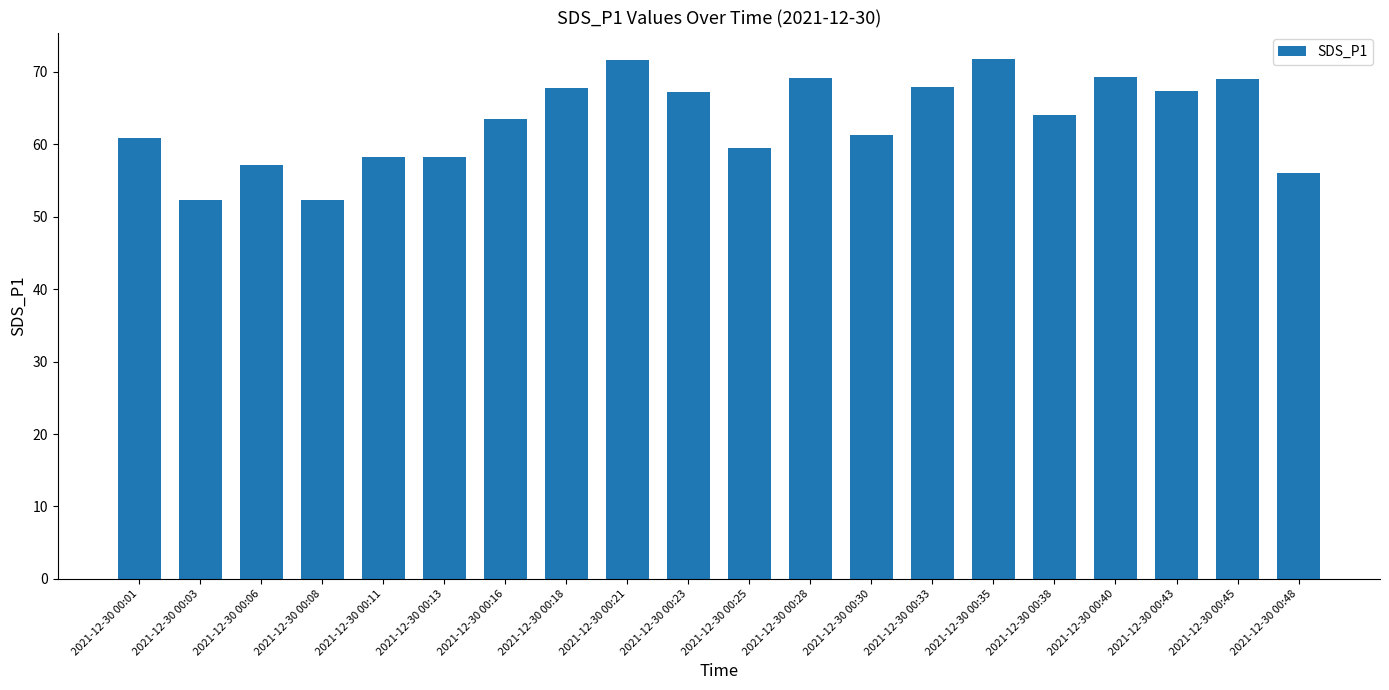

What is the average value?

63.3